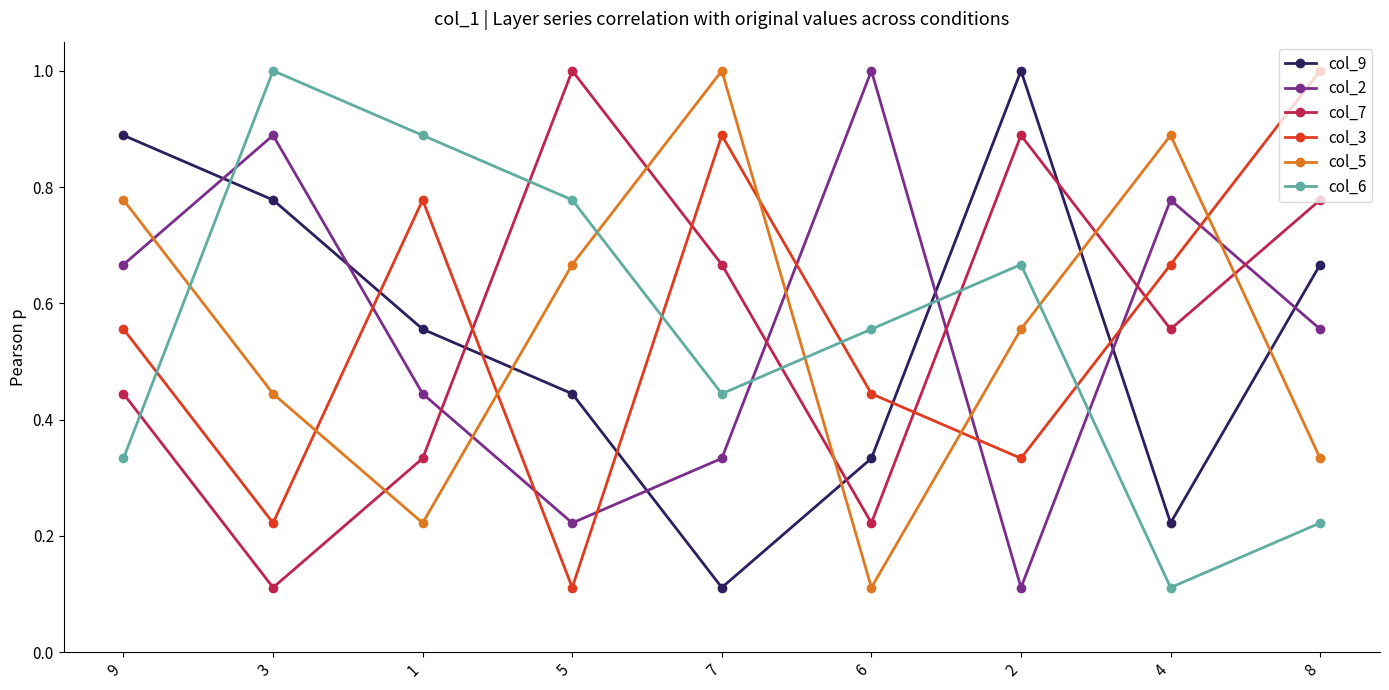

Which series changed the most between 1 and 7?

col_5